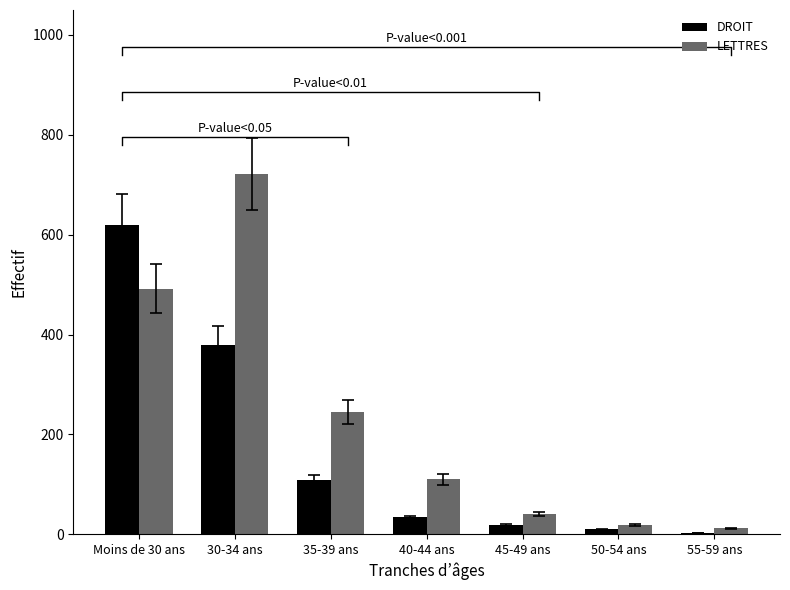

True or false: DROIT has a value of 917 at Moins de 30 ans.

False